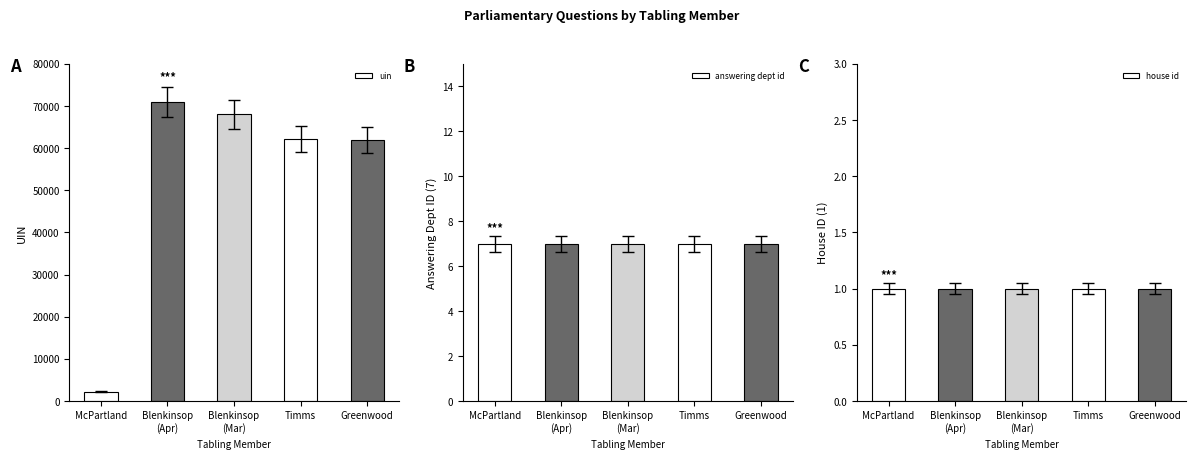

How many groups of bars are there?

5